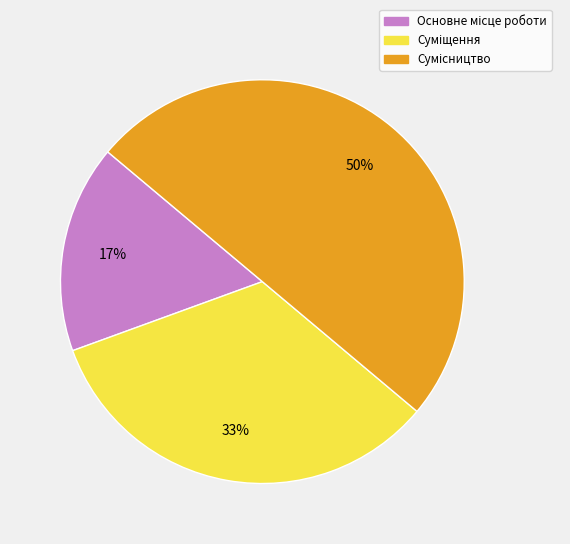

To the nearest percent, what is the average slice percentage?

33%